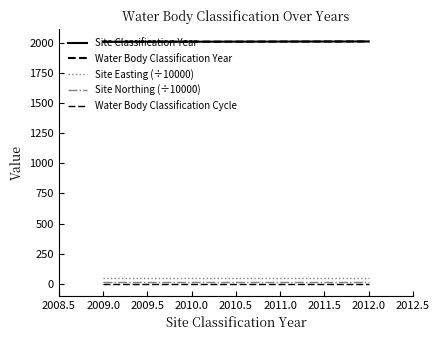

True or false: Site Classification Year and Water Body Classification Year intersect in this chart.

False